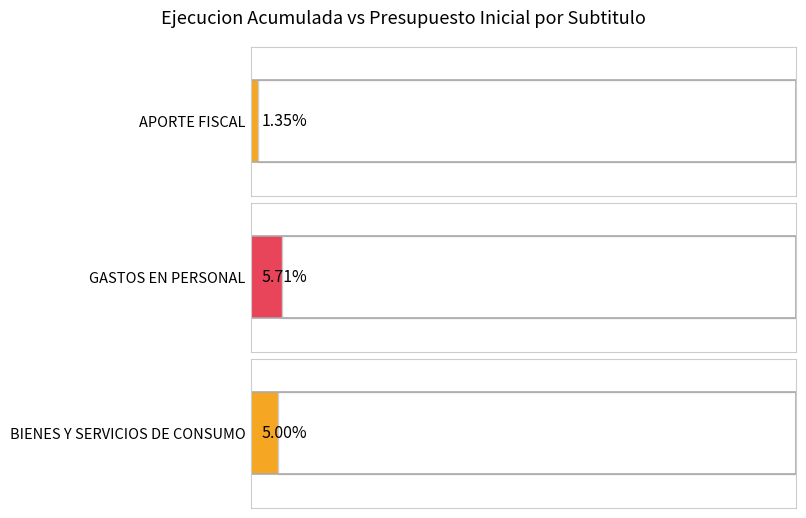

Where is Ejecucion Acumulada al ENERO nearest to the value 23827?

GASTOS EN PERSONAL